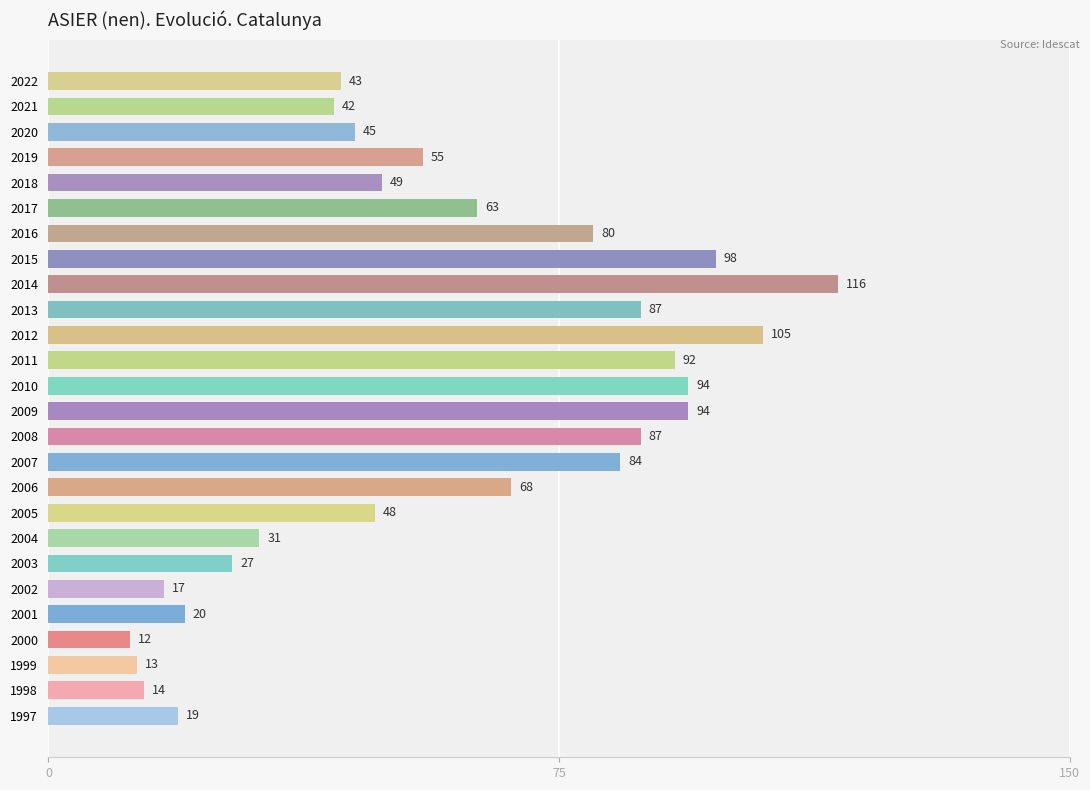

Are the bars horizontal?

Yes